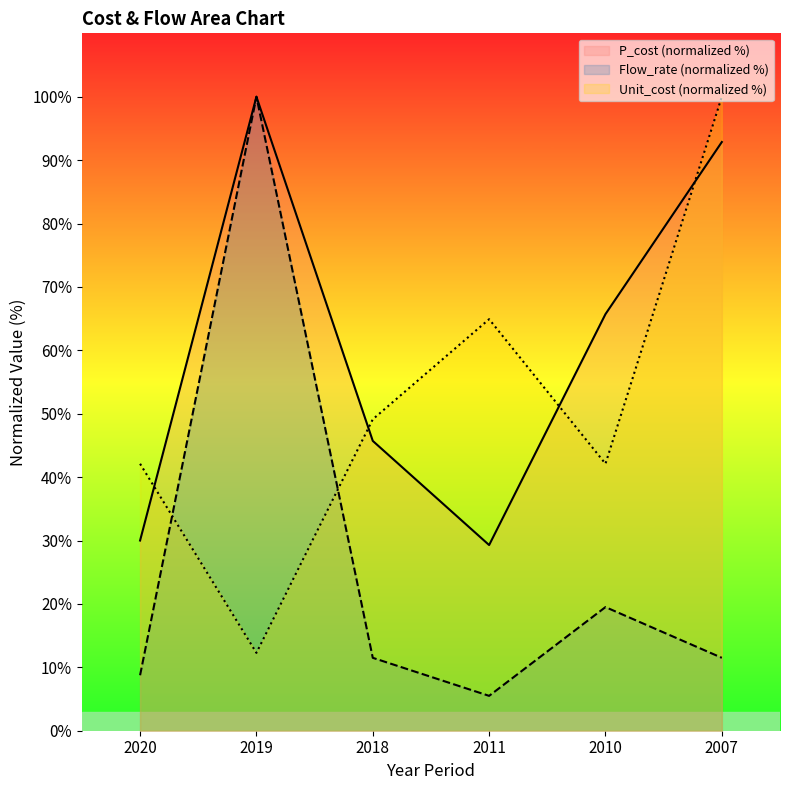

How many lines are shown in the chart?

3